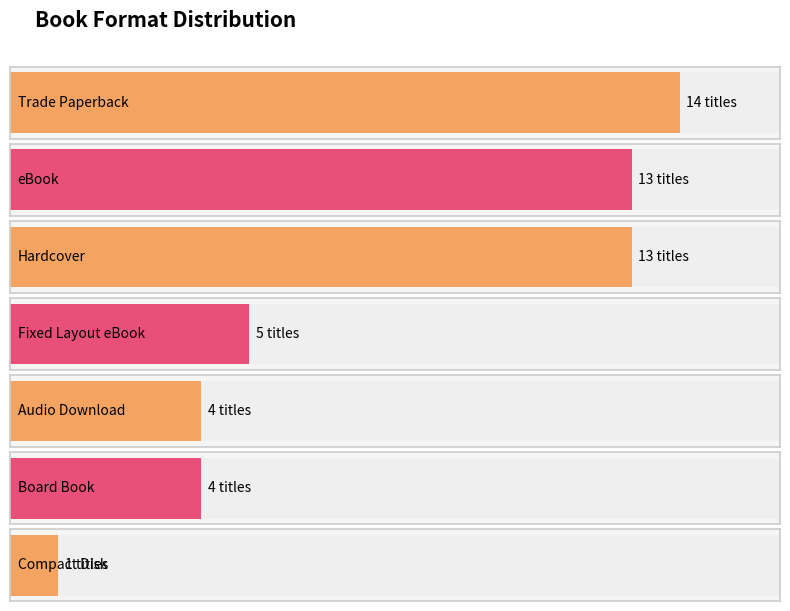

Which label corresponds to the largest value in the chart?

Trade Paperback